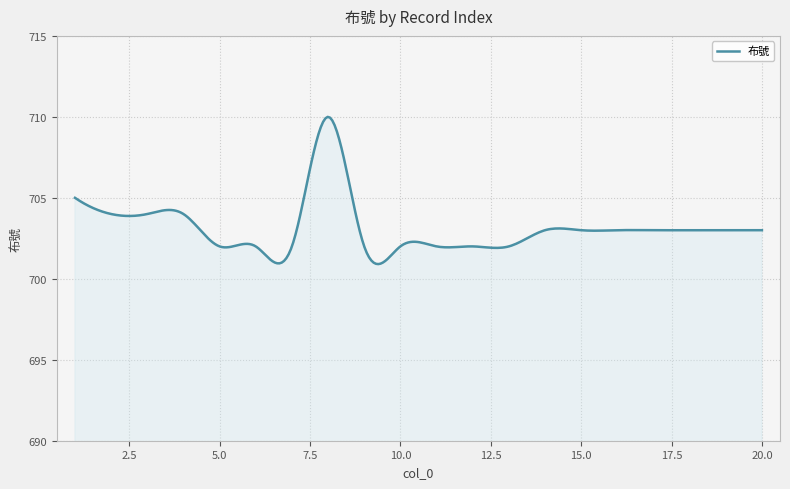

How many lines are shown in the chart?

1